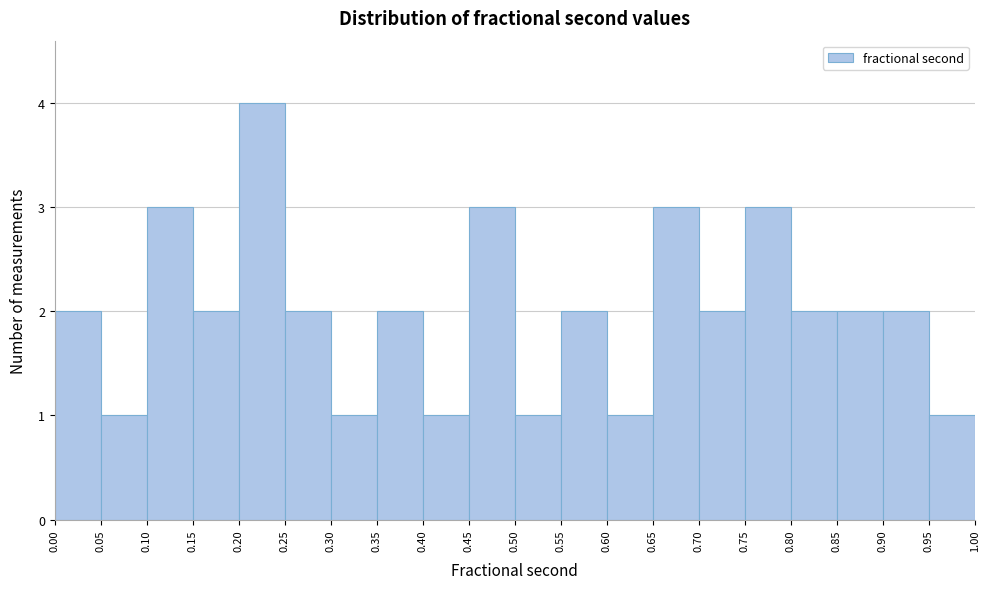

Over which range of the x-axis is the bar tallest?

0.20 to 0.25